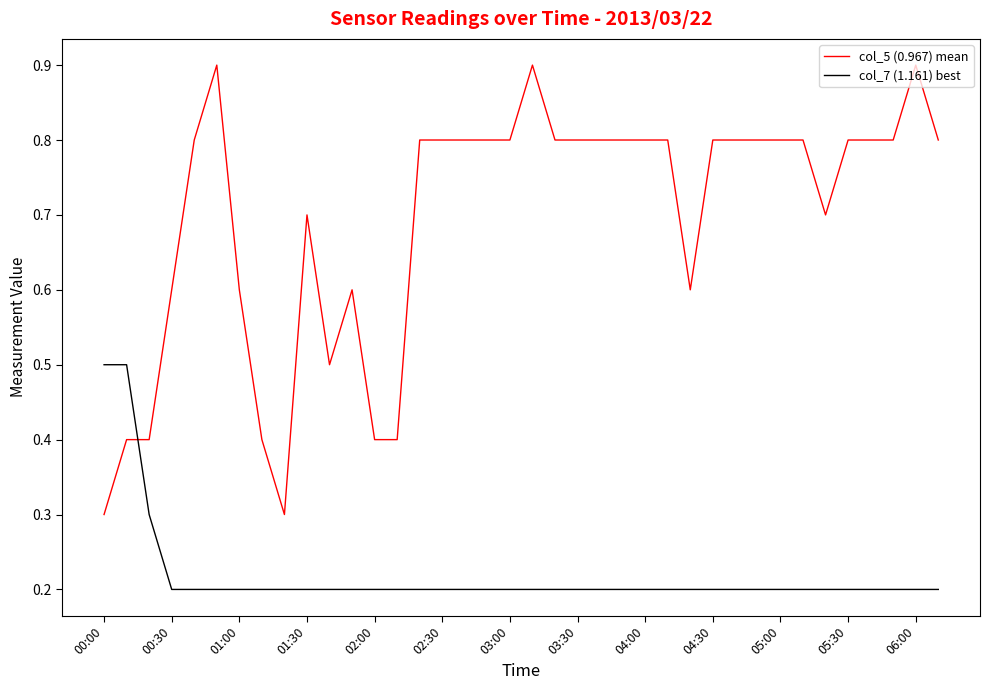

How many lines are shown in the chart?

2